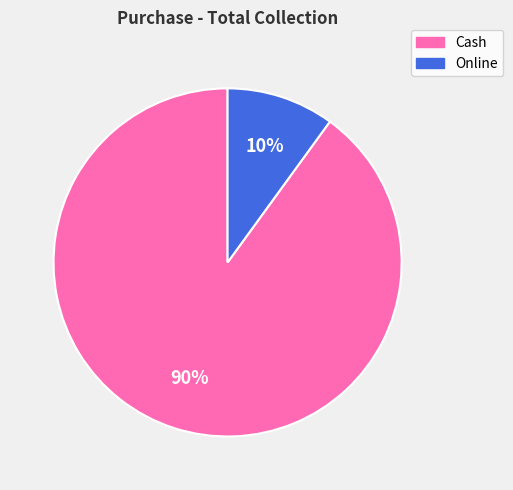

Rank the categories by value from lowest to highest.

Online, Cash